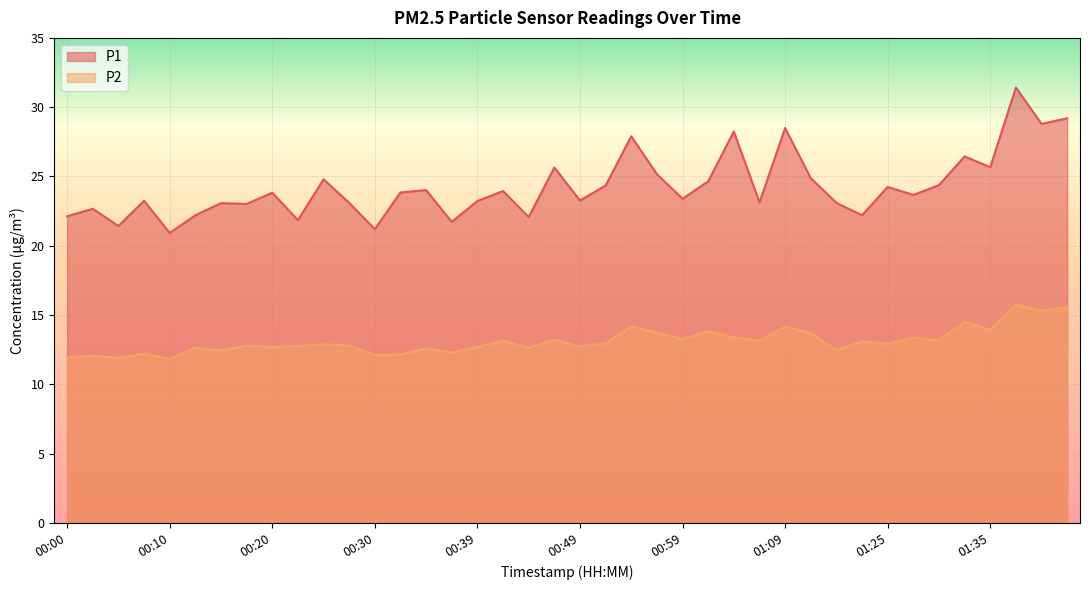

True or false: P2 and P1 intersect in this chart.

False